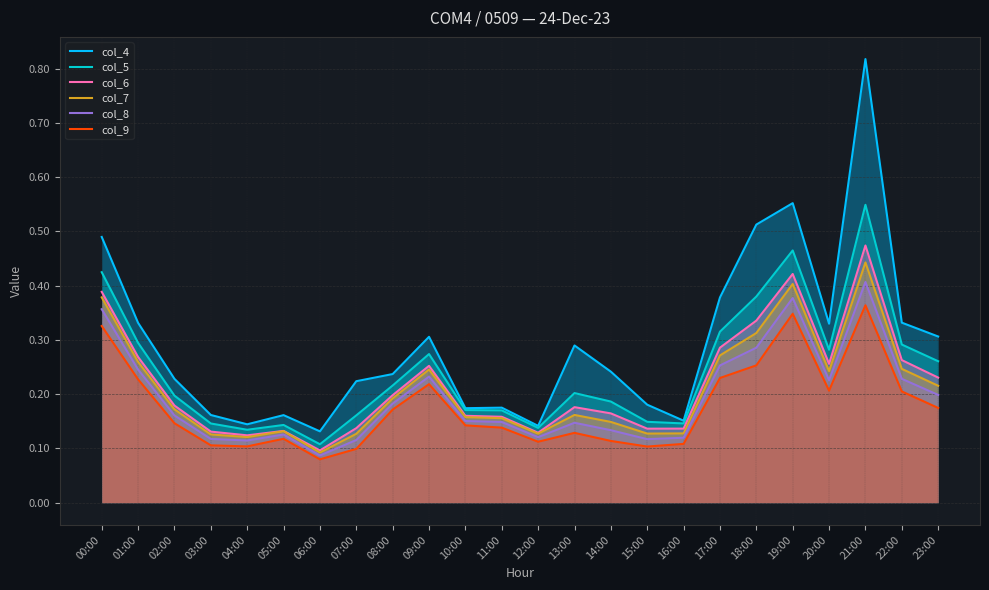

What is the label of the 8th point from the right?

16:00